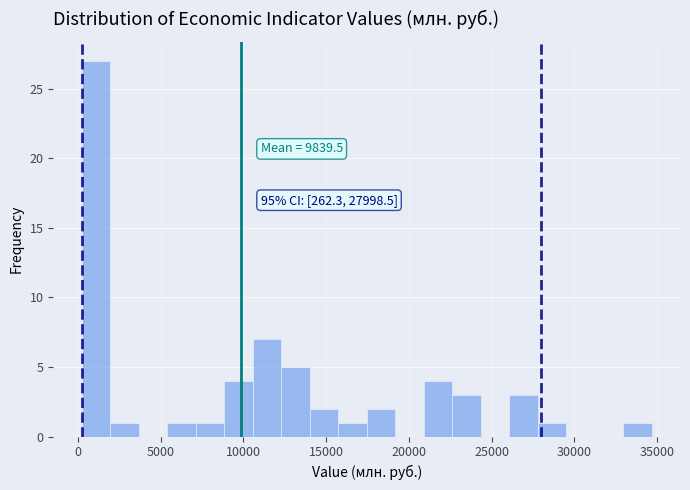

Read against the x-axis, roughly where is the centre of the tallest bar?

1000